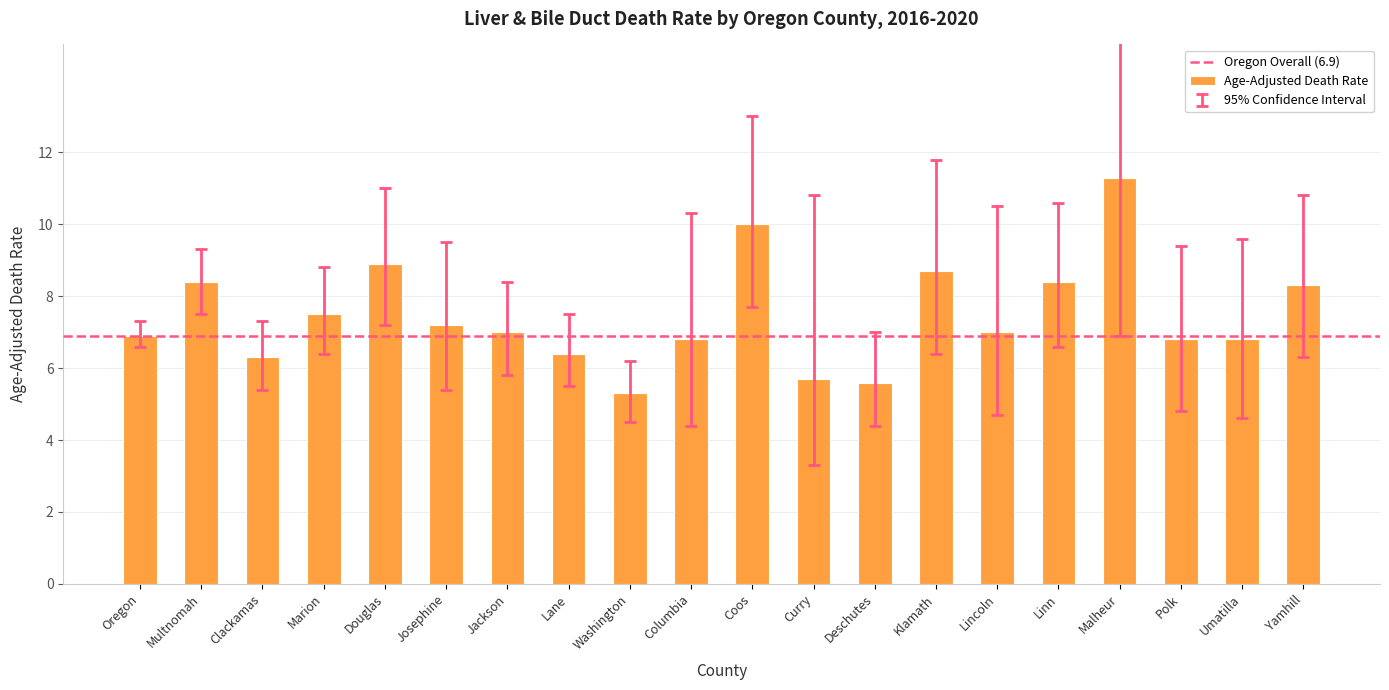

What is the difference between the values at Lincoln and Douglas?

1.9